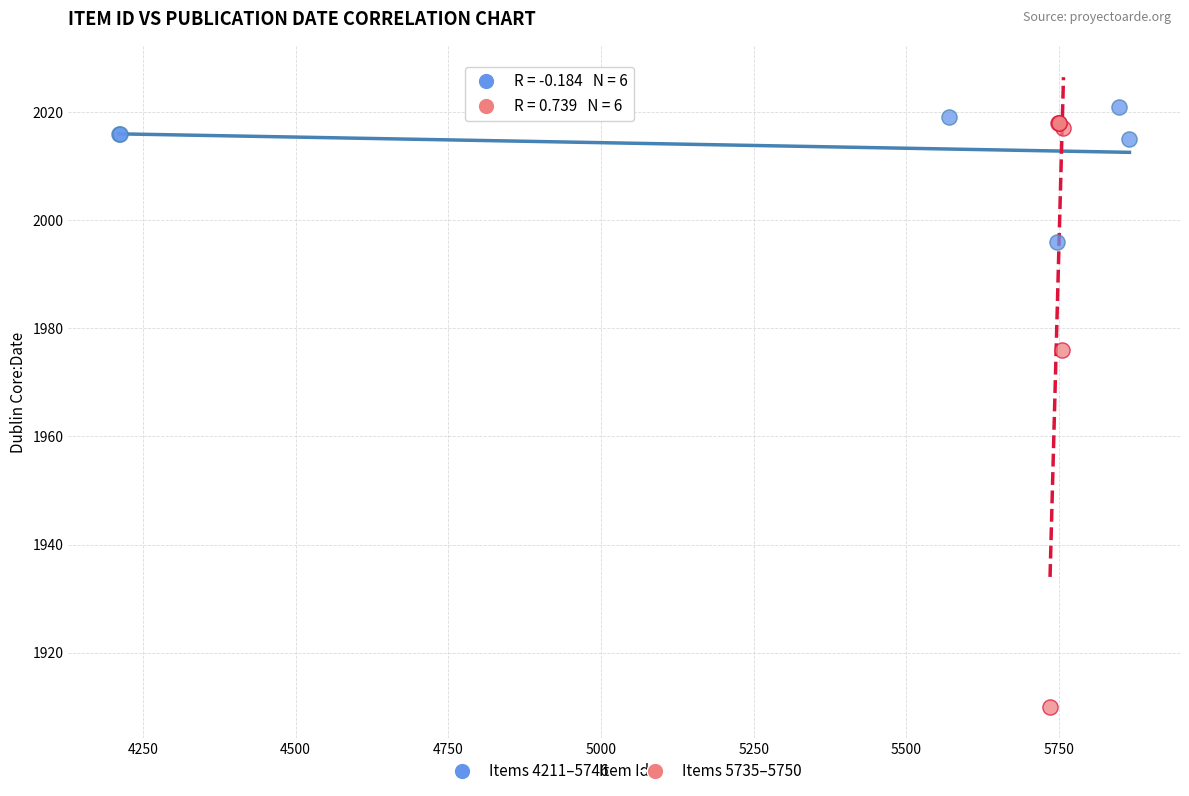

Which series reaches the minimum Y coordinate?

Items 5735–5750